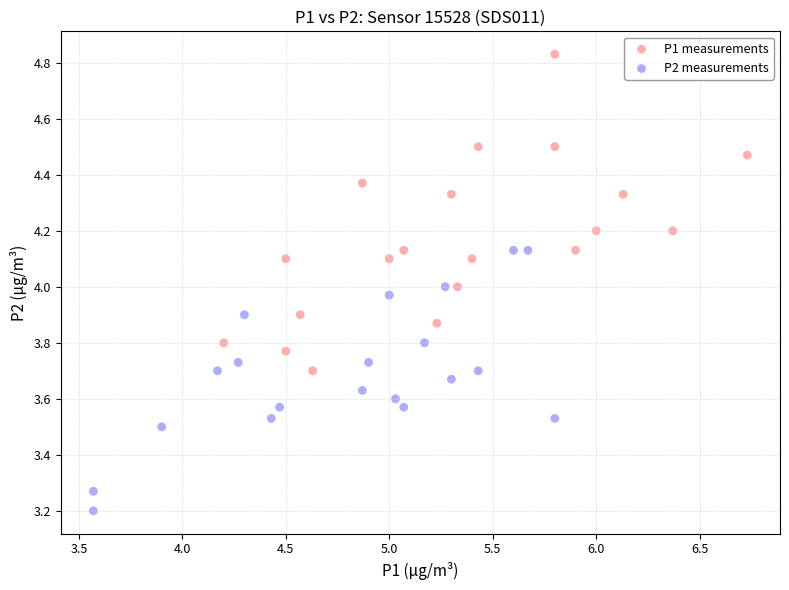

Which series contains the lowest Y value?

P2 measurements